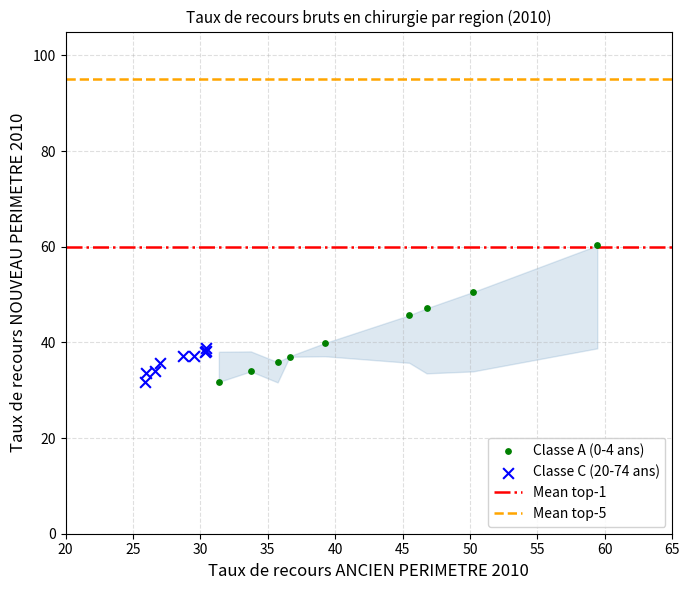

Which series contains the highest Y value?

Classe A (0-4 ans)